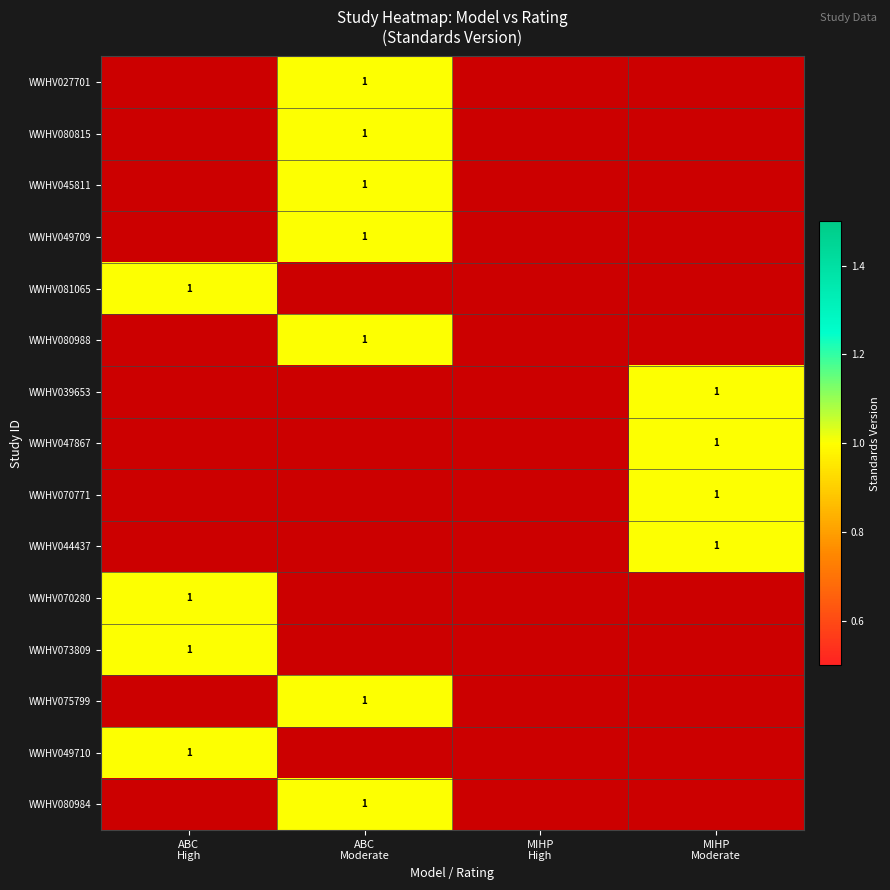

Rank the categories by WWHV049709 value from highest to lowest.

ABC Moderate, ABC High, MIHP High, MIHP Moderate